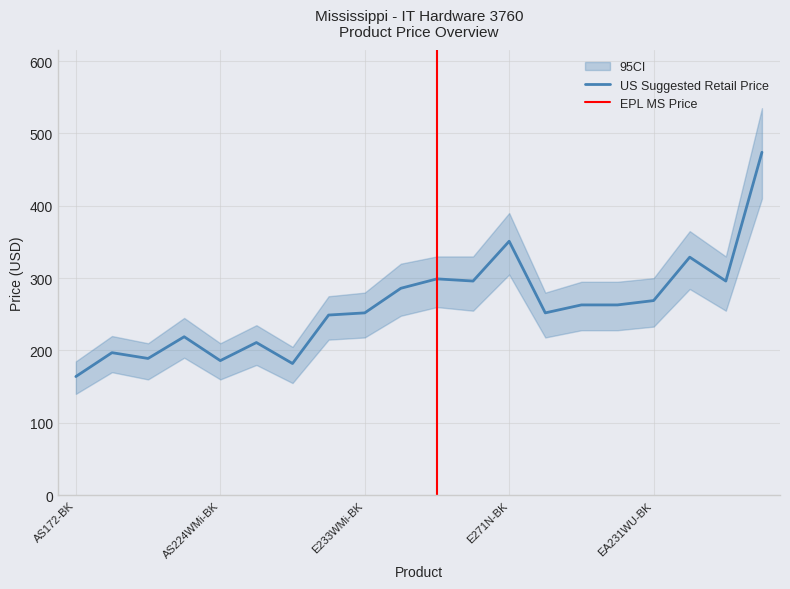

Reading right to left, what are all the values shown in this chart?

474	296	329	269	263	263	252	351	296	299	286	252	249	182	211	186	219	189	197	164